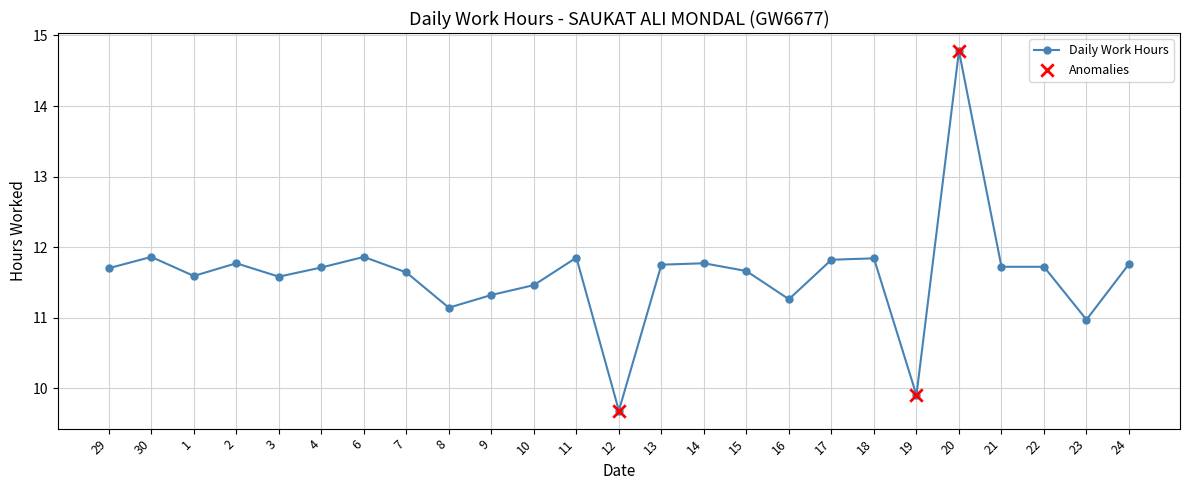

What is the ratio of the value at 7 to the value at 12?

1.2